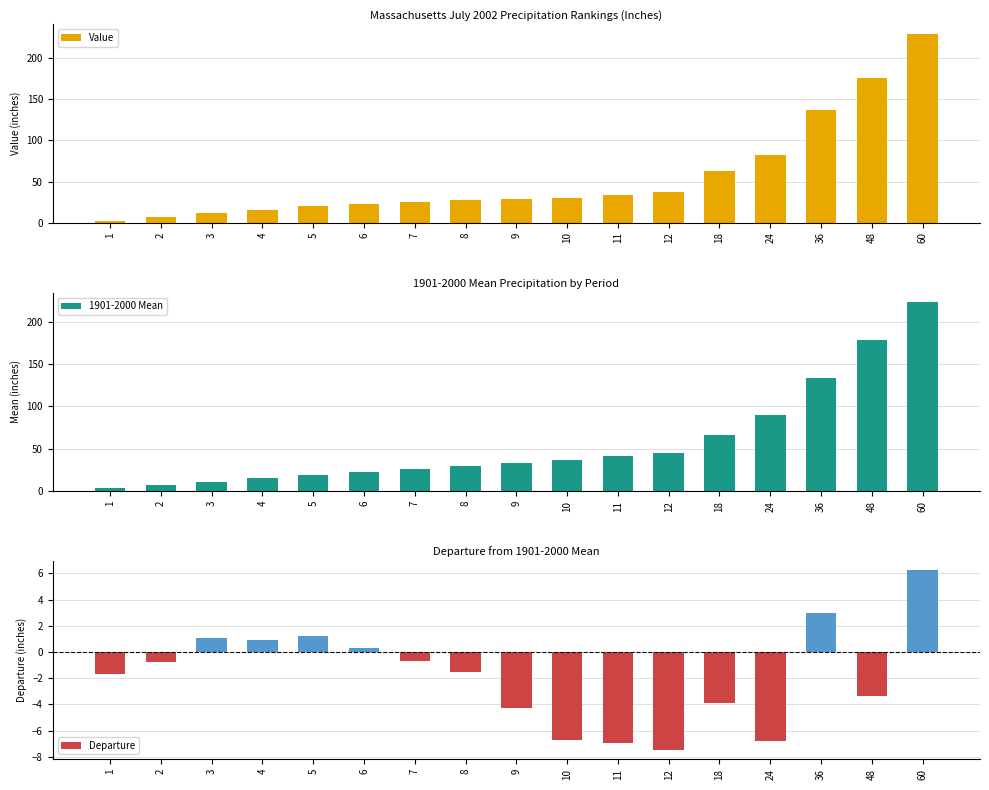

What is the difference between the highest and lowest values at 48?

181.8